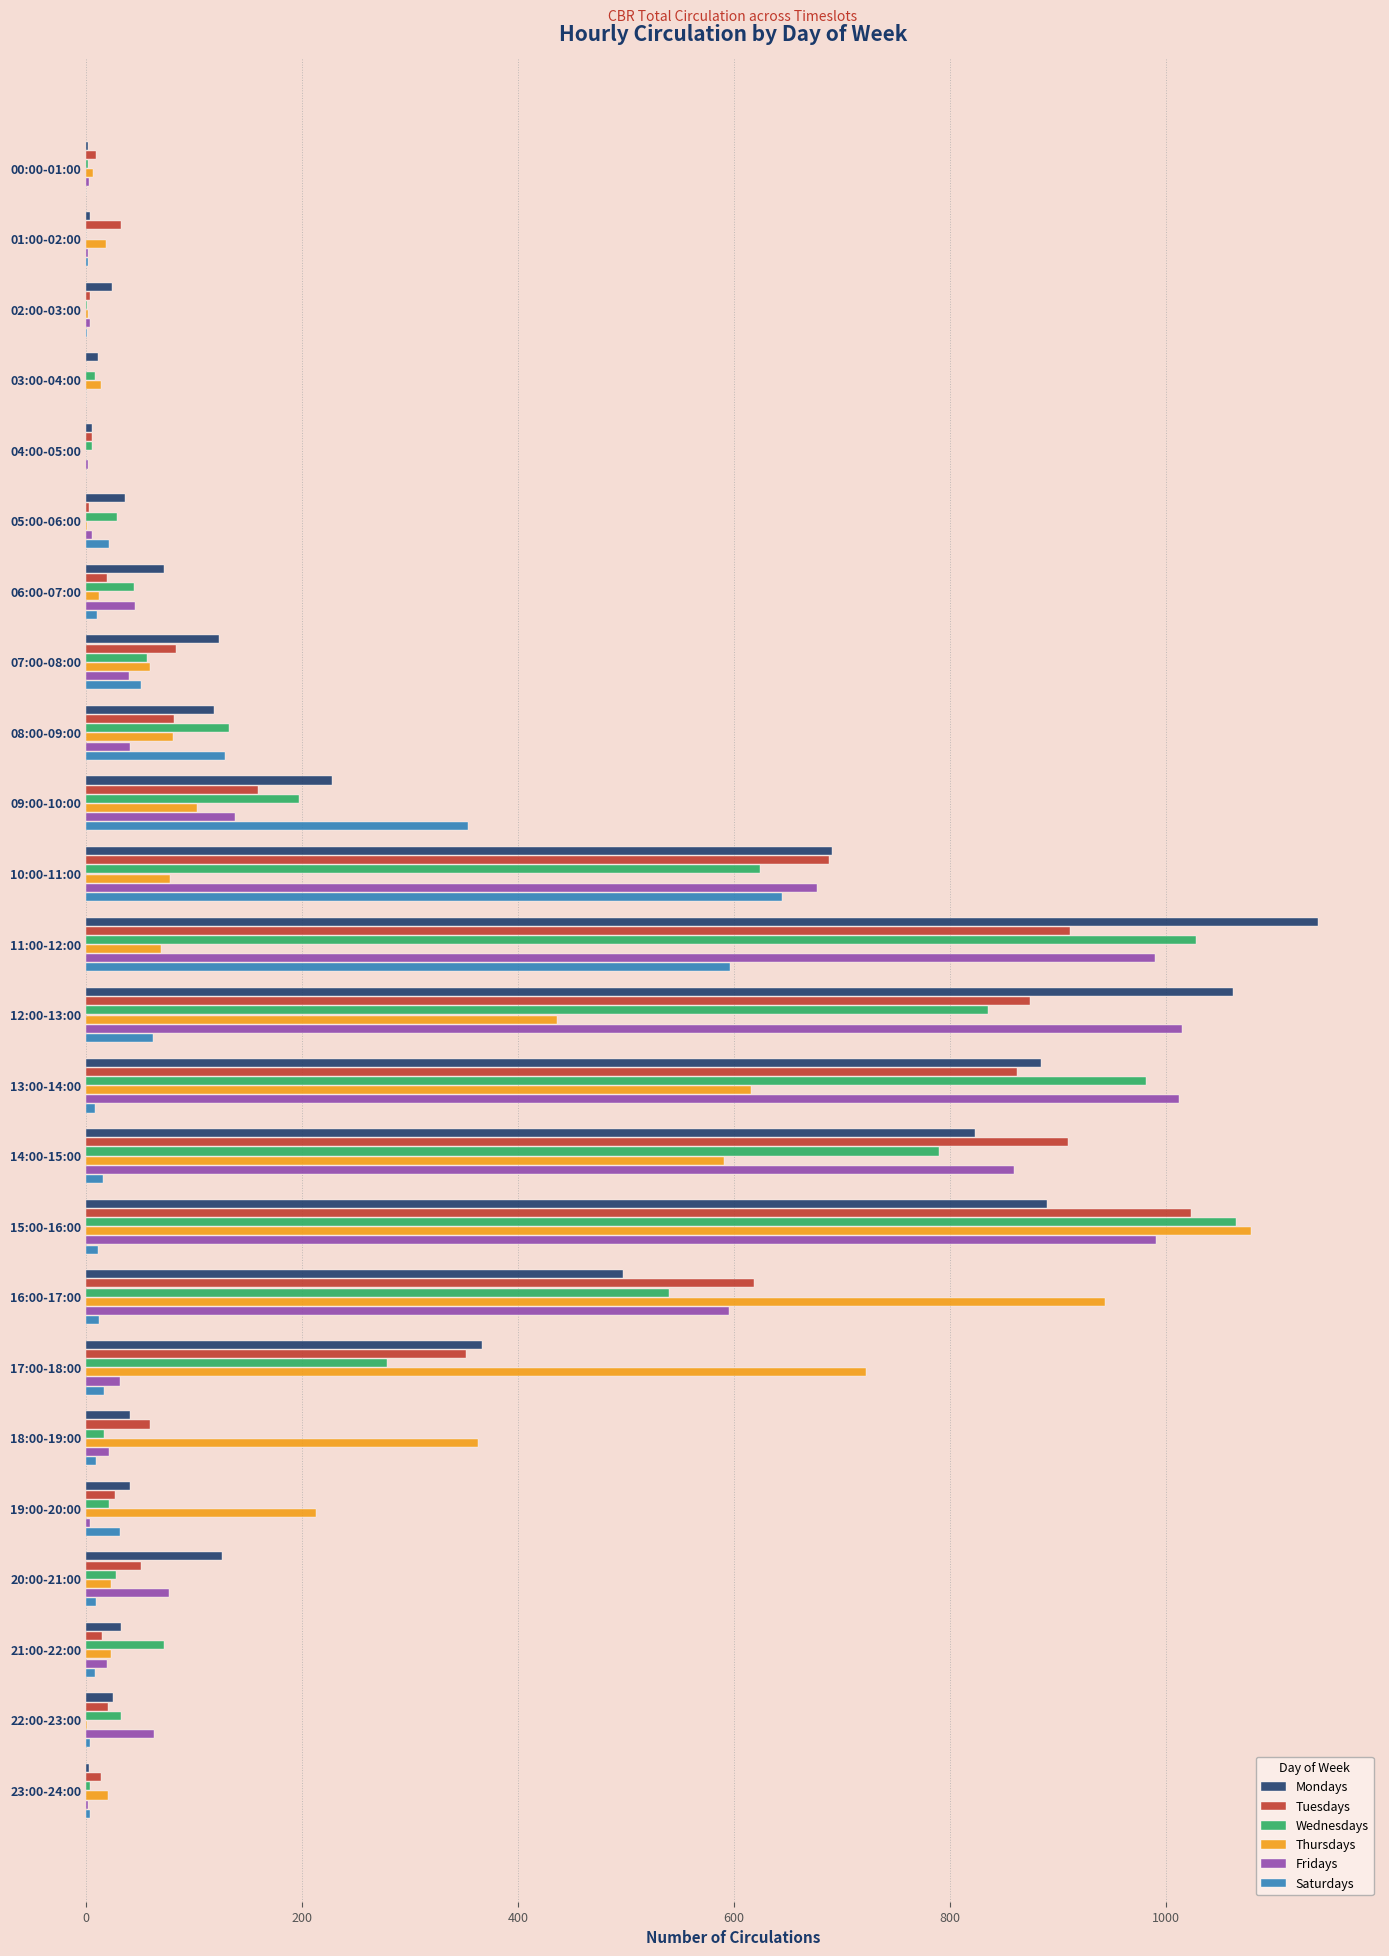

Between 00:00-01:00 and 17:00-18:00, which series saw the biggest shift?

Thursdays